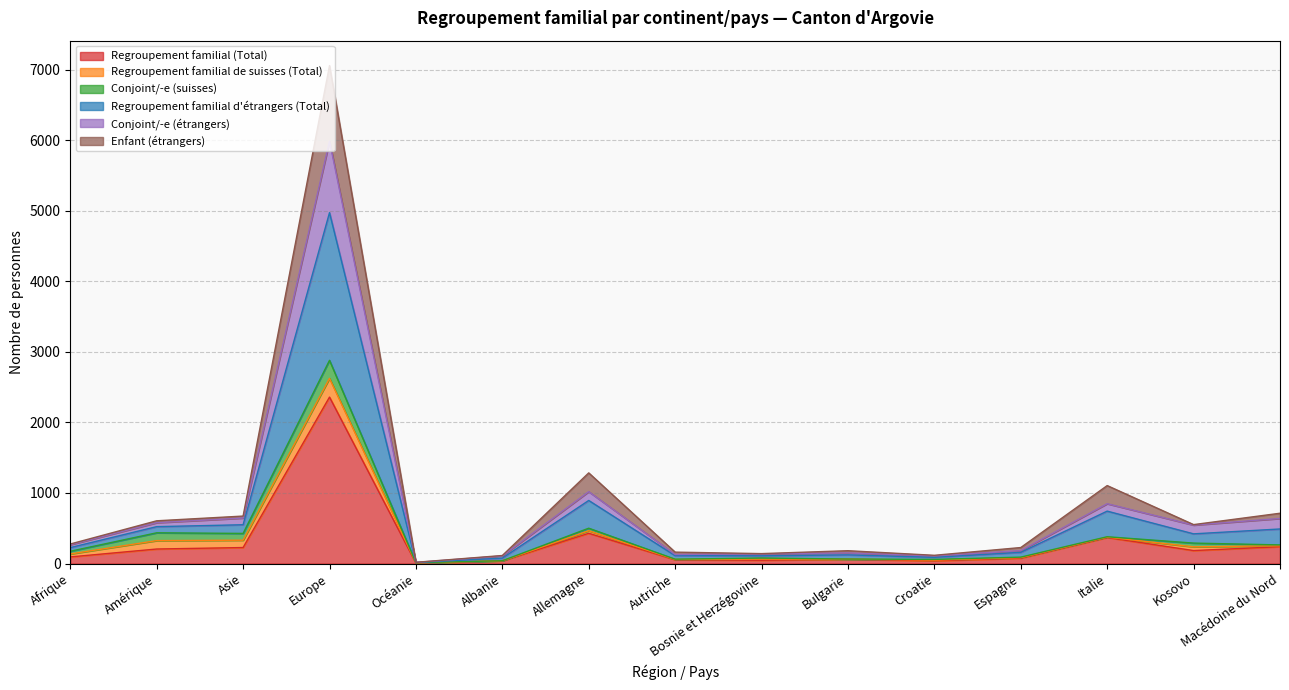

The Conjoint/-e (étrangers) series shows 212 at Italie. True or false?

False